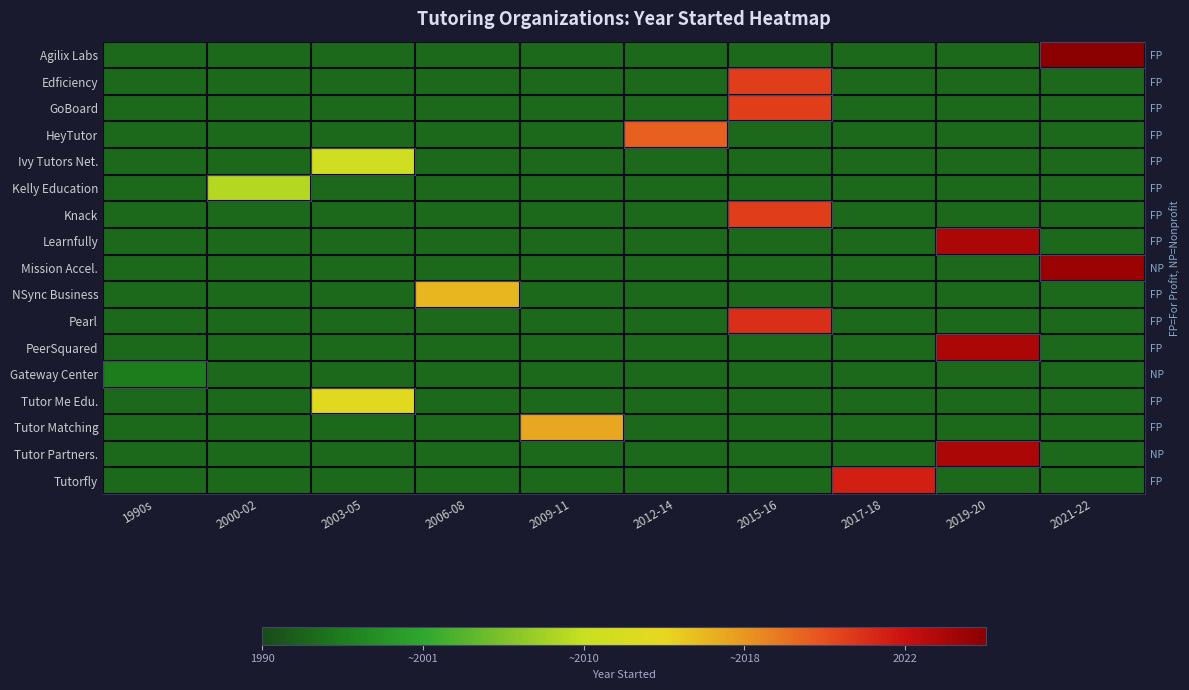

What is the total value across all series at 2000-02?

6.7